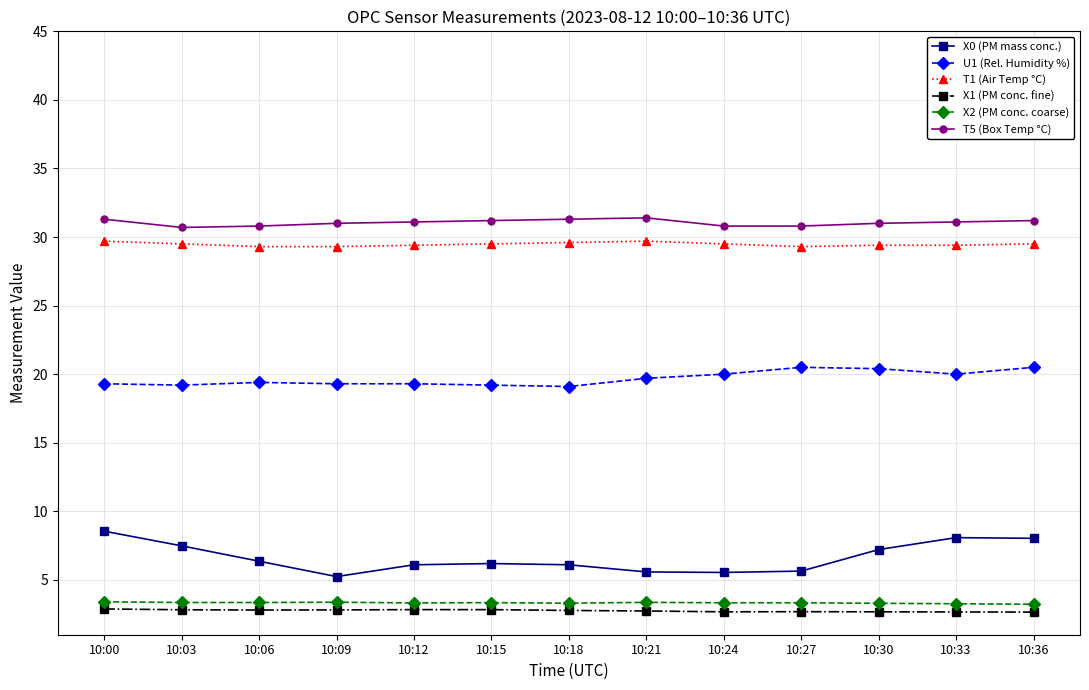

Which series has the widest spread of values?

X0 (PM mass conc.)